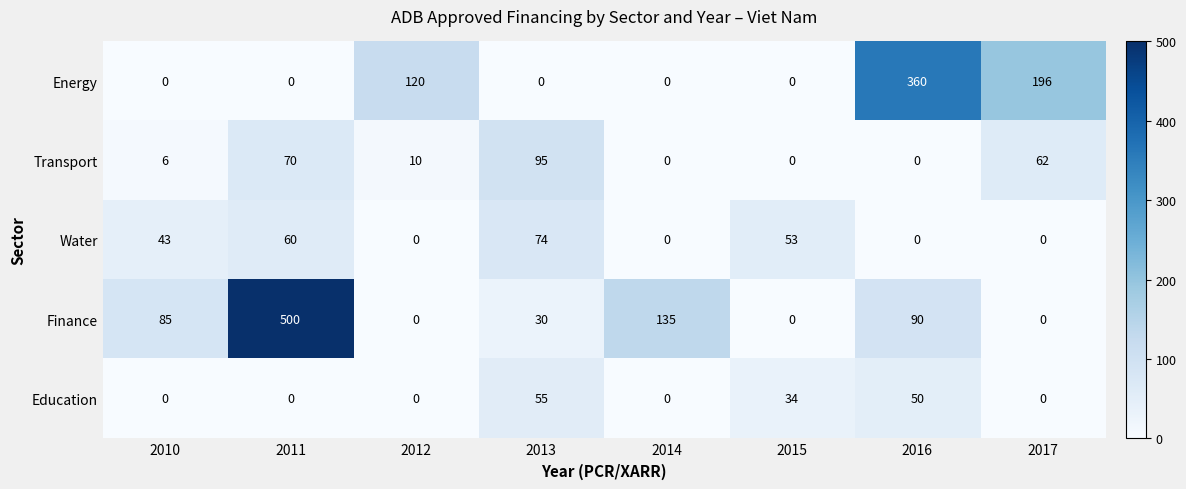

What is the maximum value shown in the chart?

500